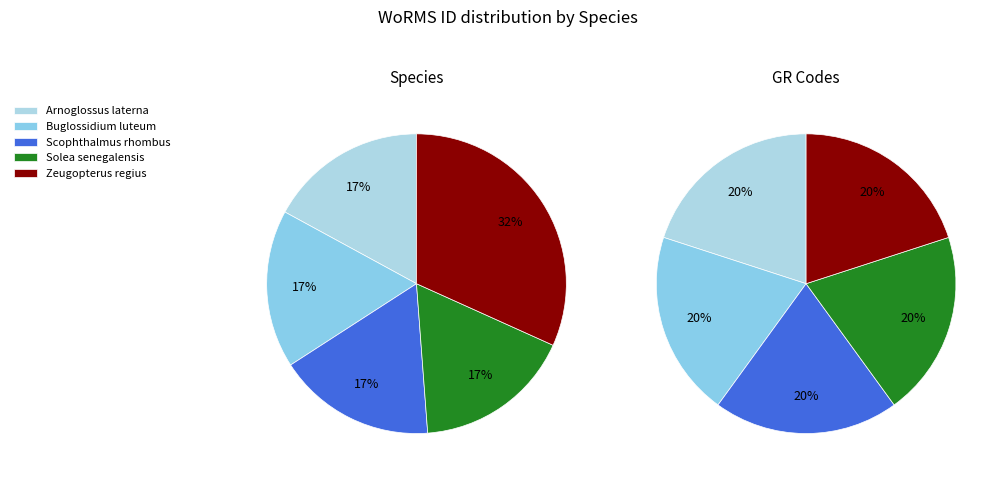

To the nearest percent, what percentage of the pie is Zeugopterus regius?

32%